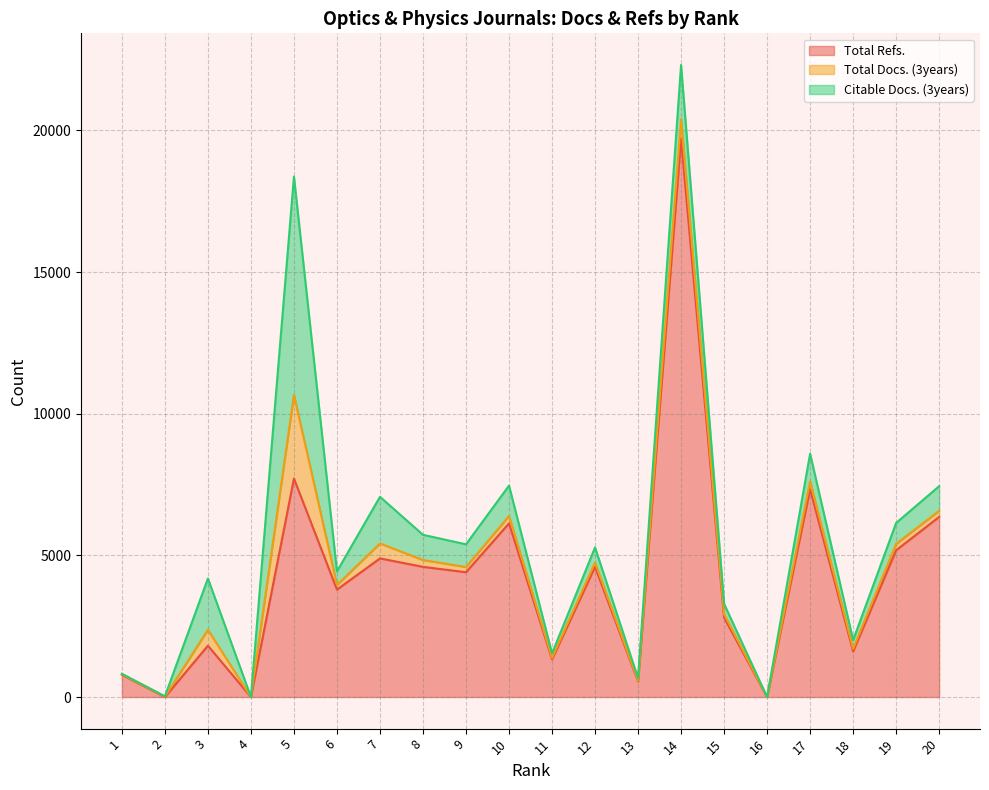

Which series changed the most between 1 and 17?

Total Refs.